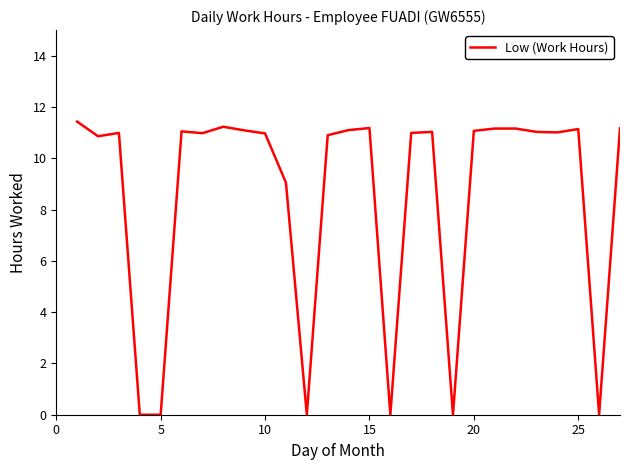

What is the greatest value displayed?

11.4